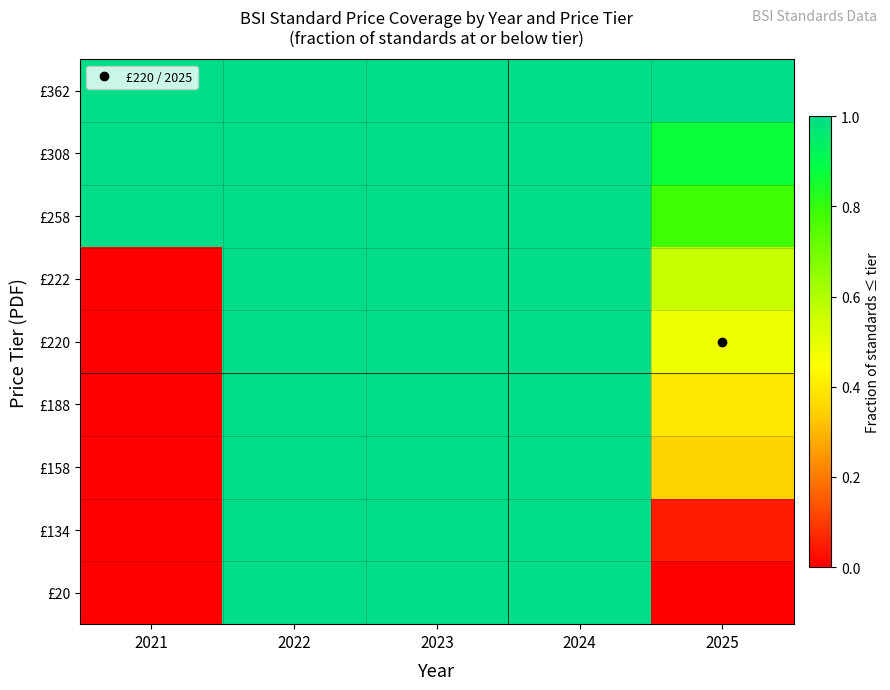

Which label corresponds to the smallest value in the chart?

2021